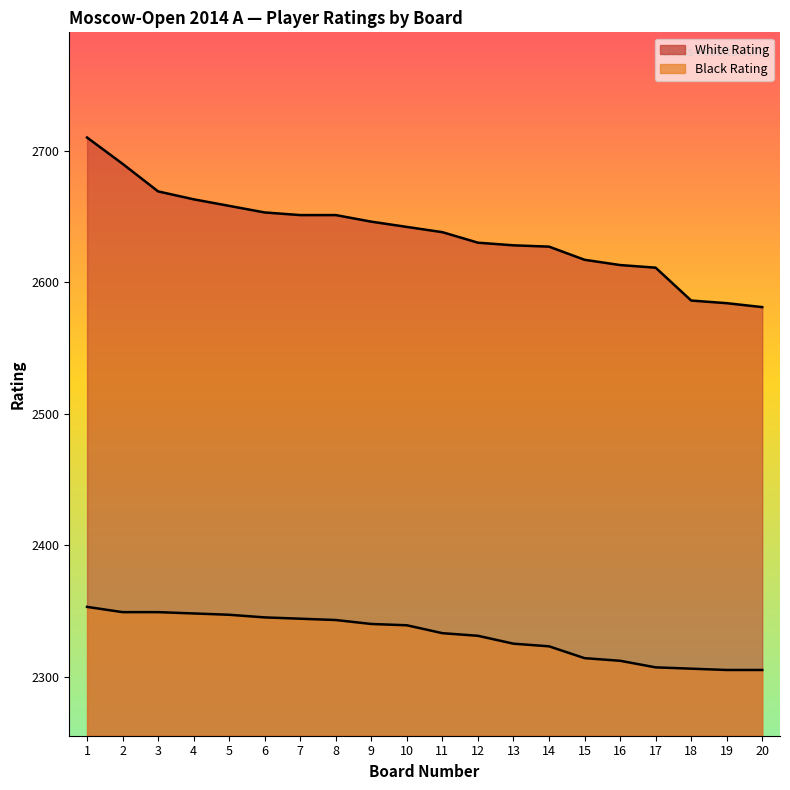

At 13, list the series in order from largest to smallest.

White Rating, Black Rating